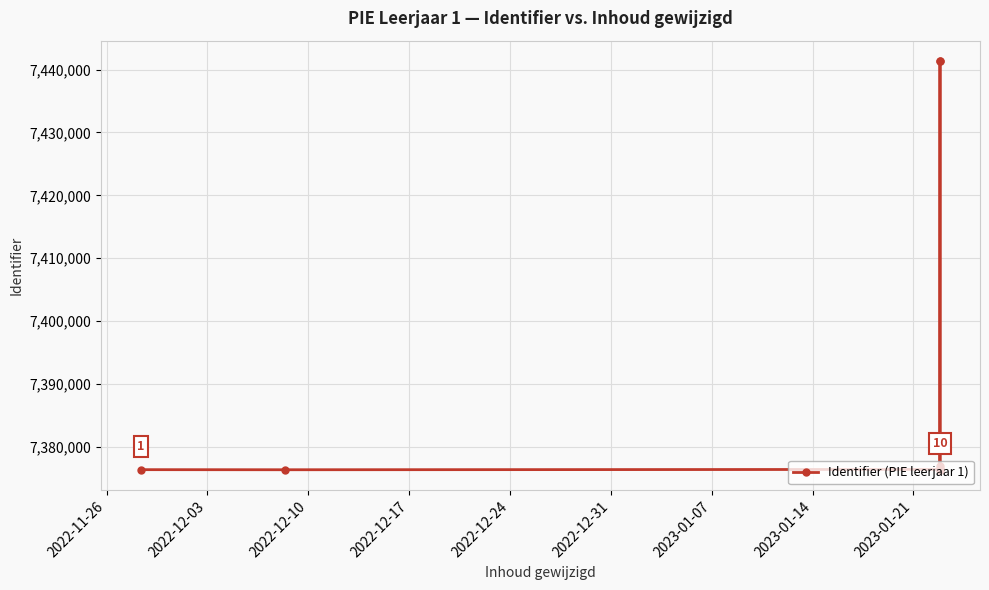

True or false: there are more than 0 points higher than both neighbors.

True